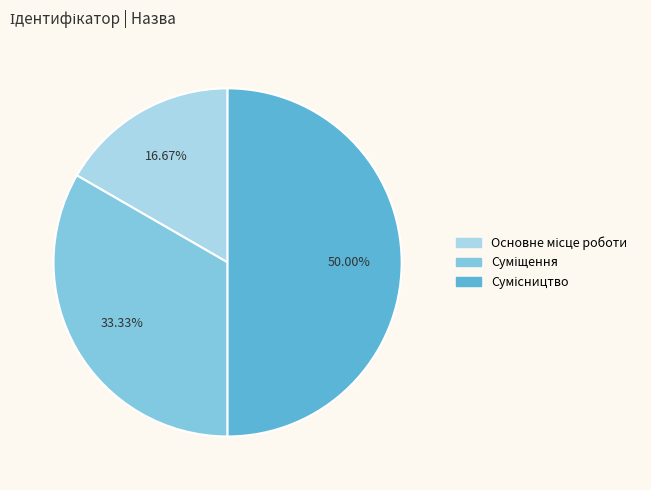

Does Основне місце роботи represent more than half of the total?

No